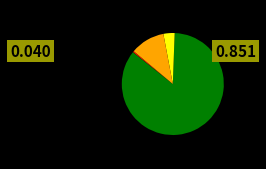

Does any single category account for the majority?

Yes